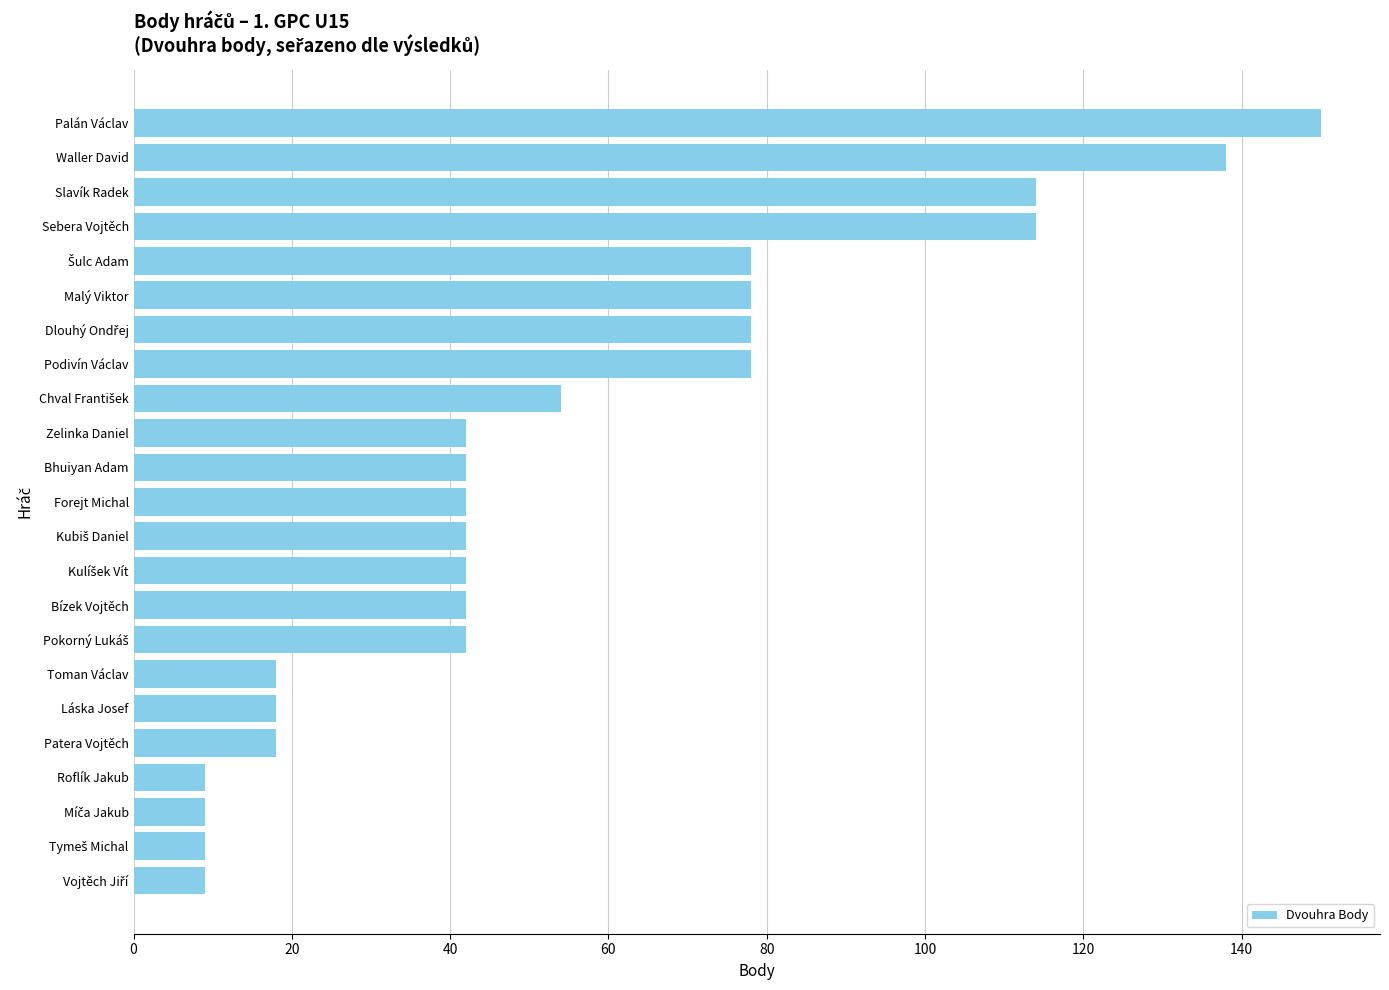

What is the sum of all values?

1266